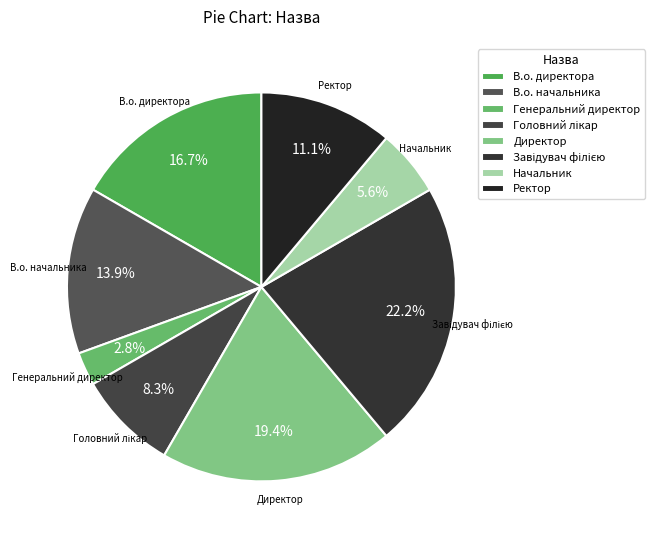

Which category has the smallest portion of the pie?

Генеральний директор